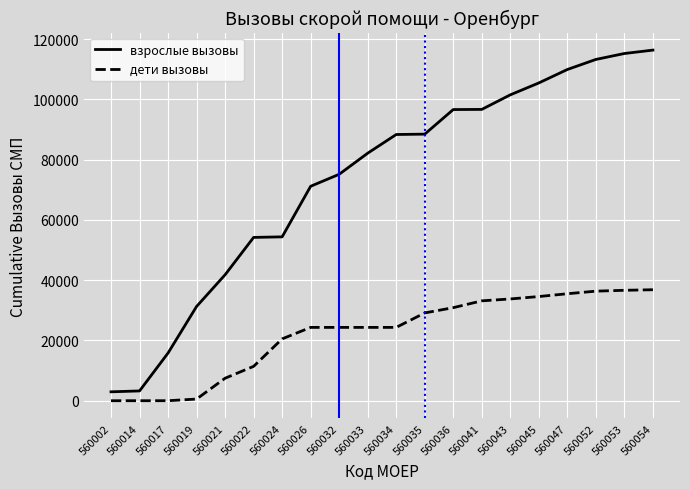

What is the sum of all взрослые вызовы values?

1464083